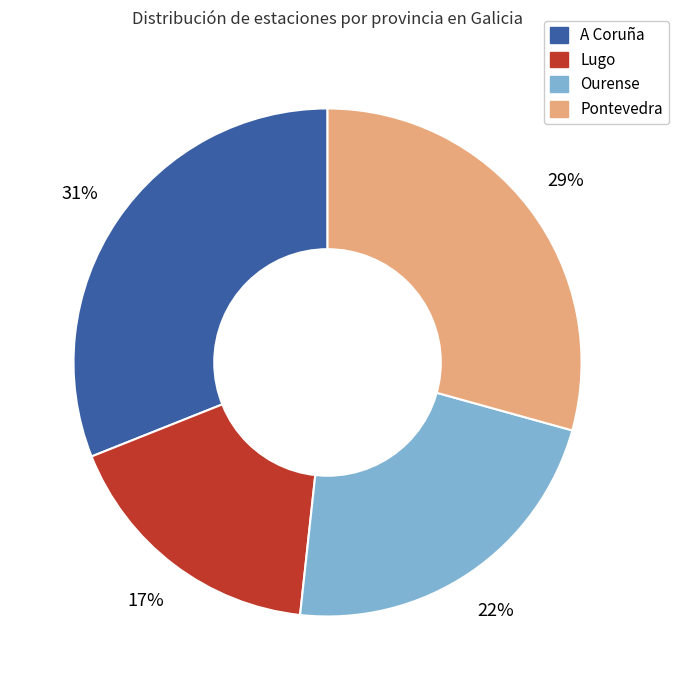

What percentage is the Ourense slice, to the nearest percent?

22%